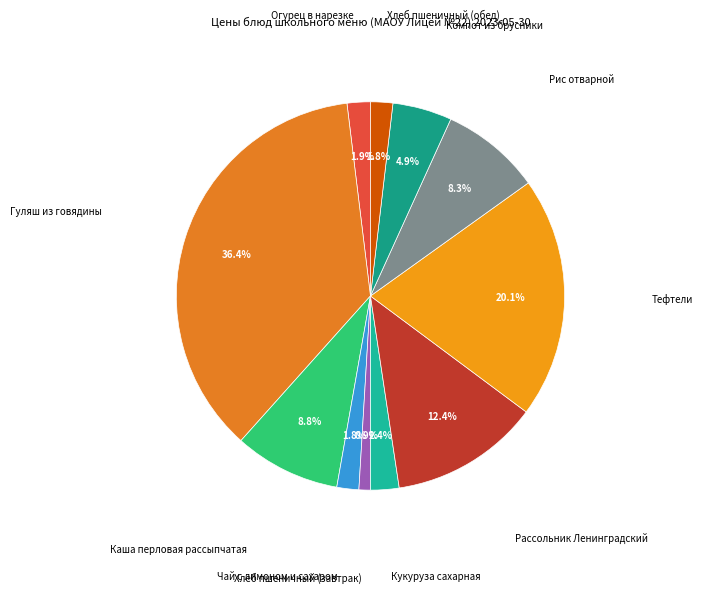

Which category has the smallest portion of the pie?

Хлеб пшеничный (завтрак)